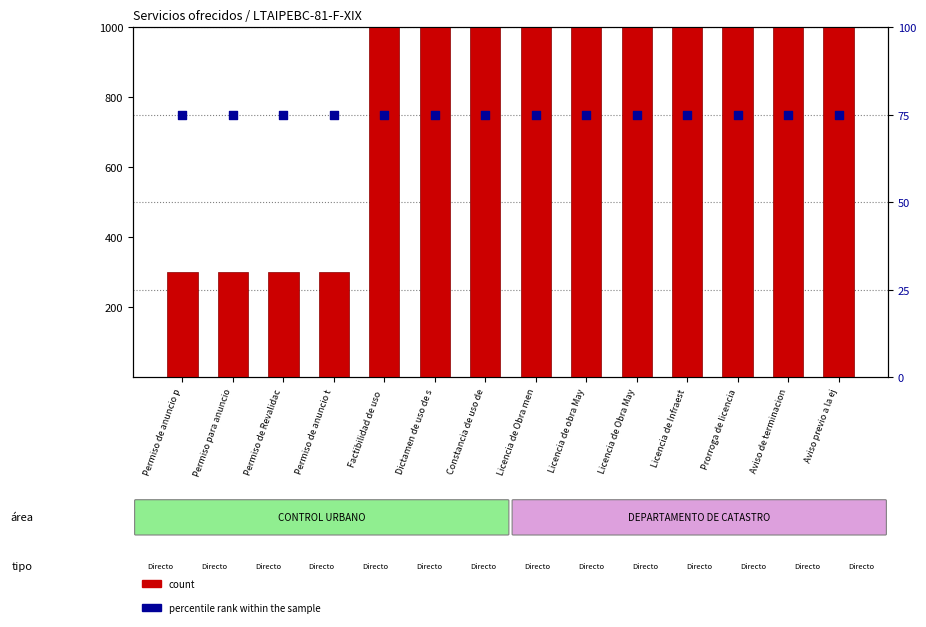

Which series contains the lowest Y value?

percentile rank within the sample